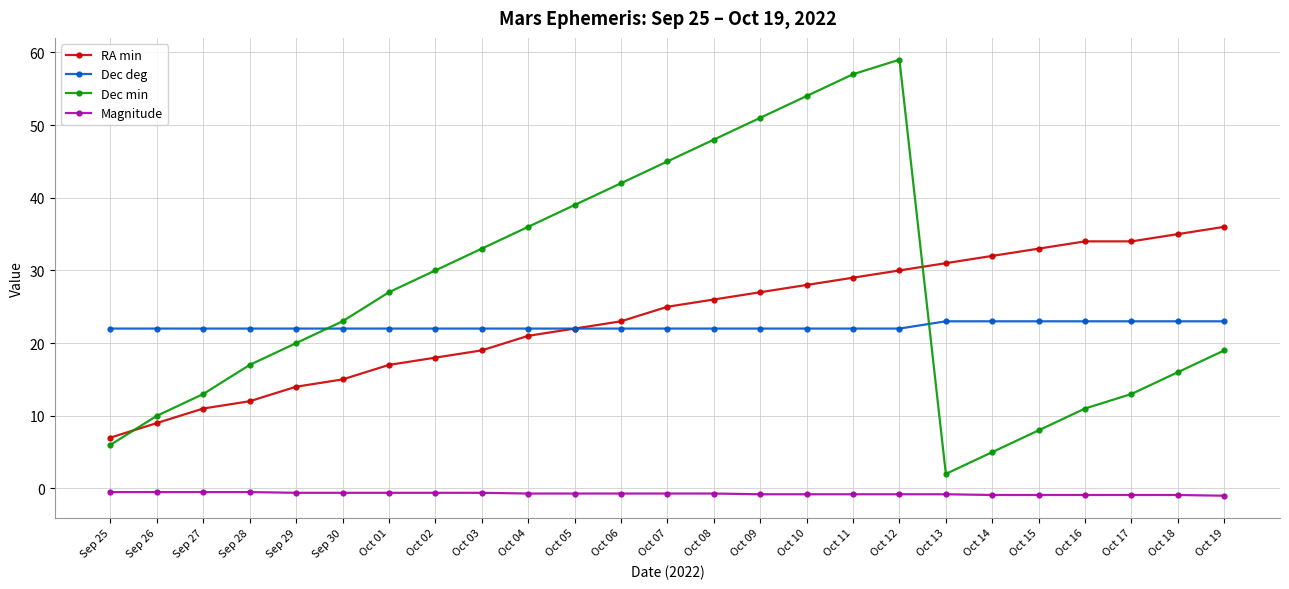

What are all the series names shown in the legend?

RA min, Dec deg, Dec min, Magnitude